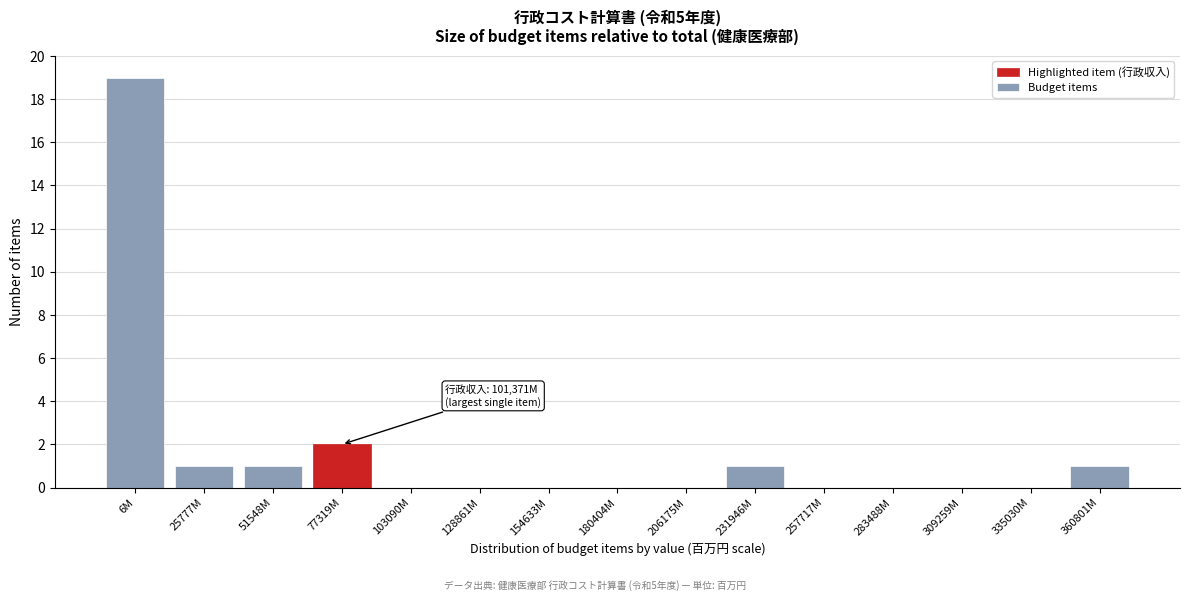

Reading left to right, list all the values displayed in this chart.

6M=19	25777M=1	51548M=1	77319M=2	103090M=0	128861M=0	154633M=0	180404M=0	206175M=0	231946M=1	257717M=0	283488M=0	309259M=0	335030M=0	360801M=1